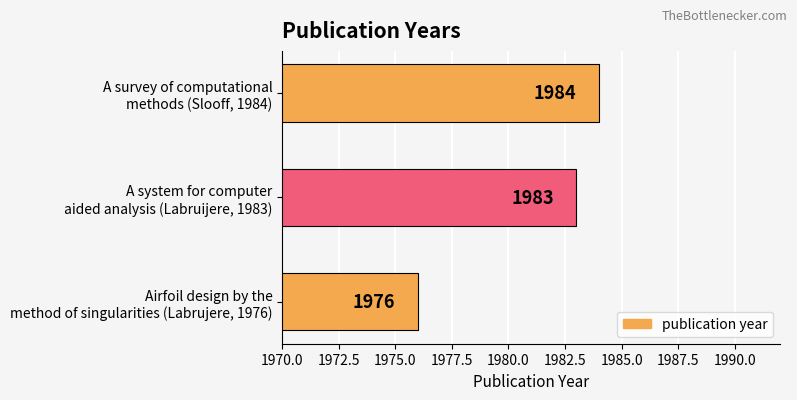

Reading bottom to top, list all the values displayed in this chart.

1976	1983	1984